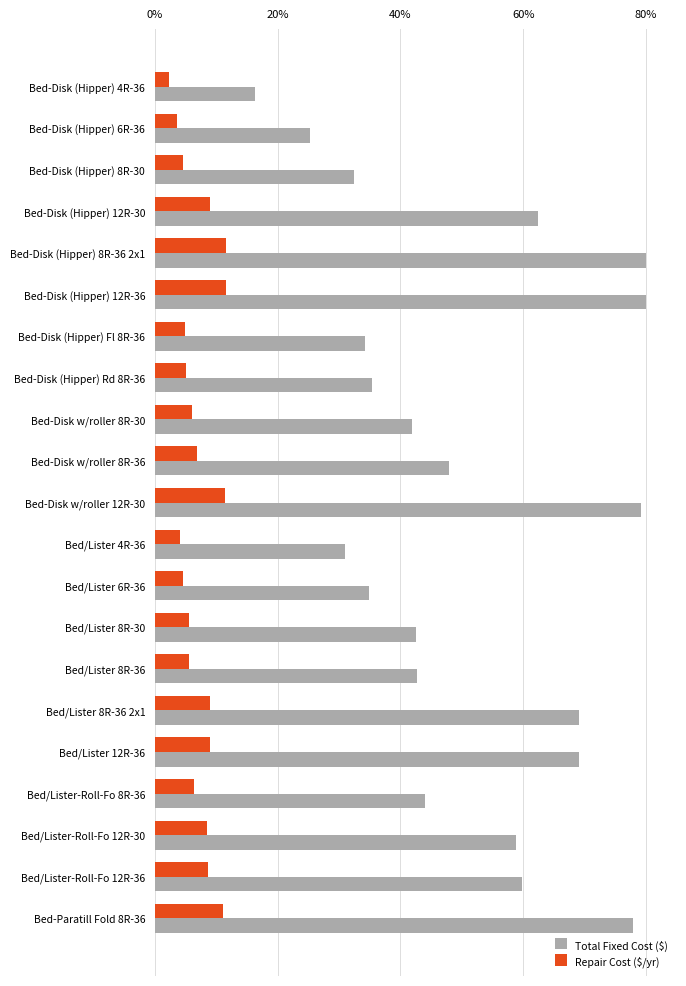

How many series are shown in this chart?

2